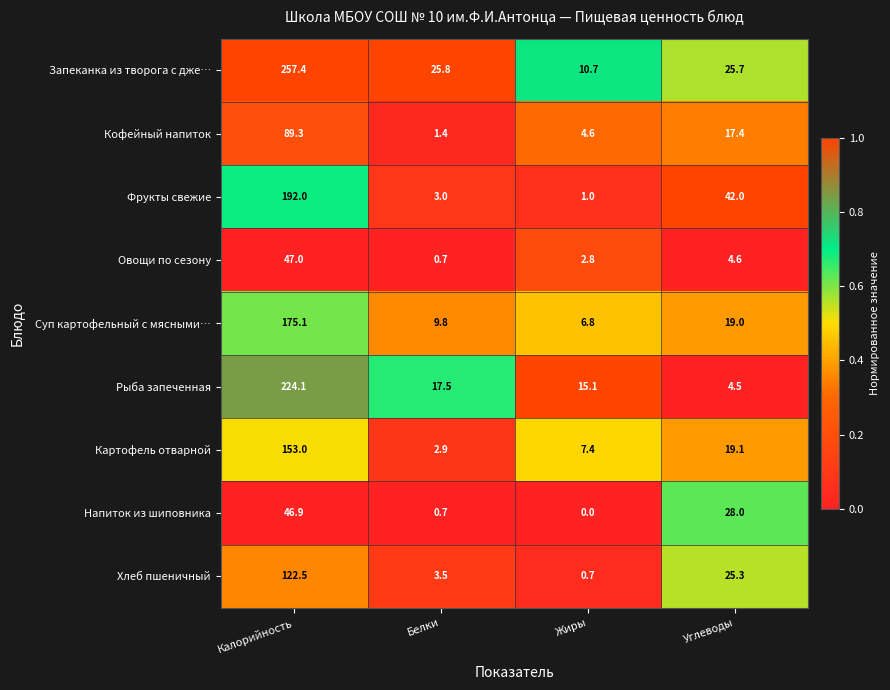

Where does the Фрукты свежие series first go above 42?

Калорийность